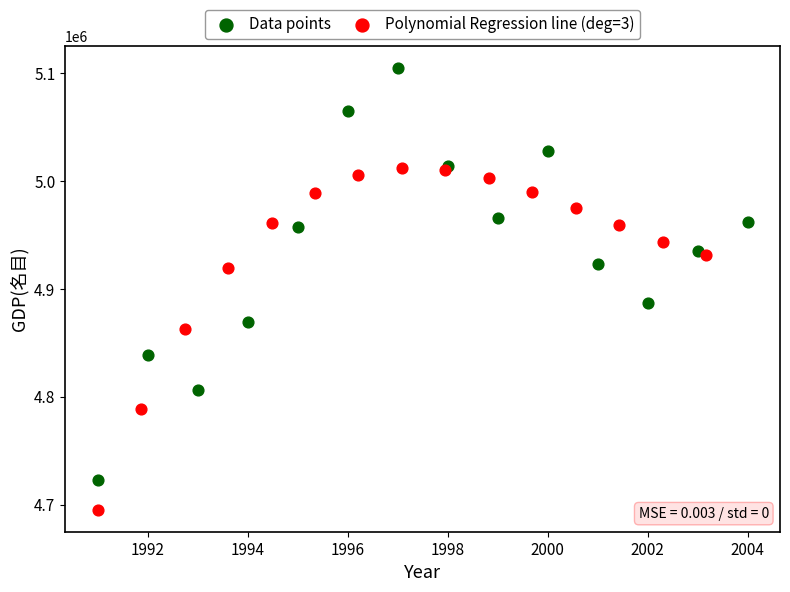

Which series contains the lowest Y value?

Polynomial Regression line (deg=3)